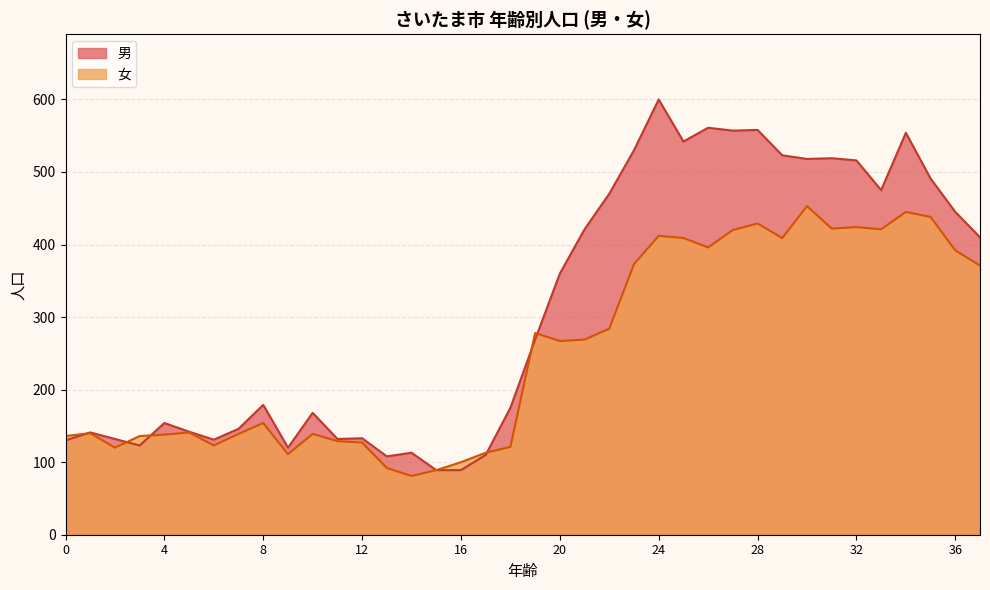

Which series has the largest total across all categories?

男